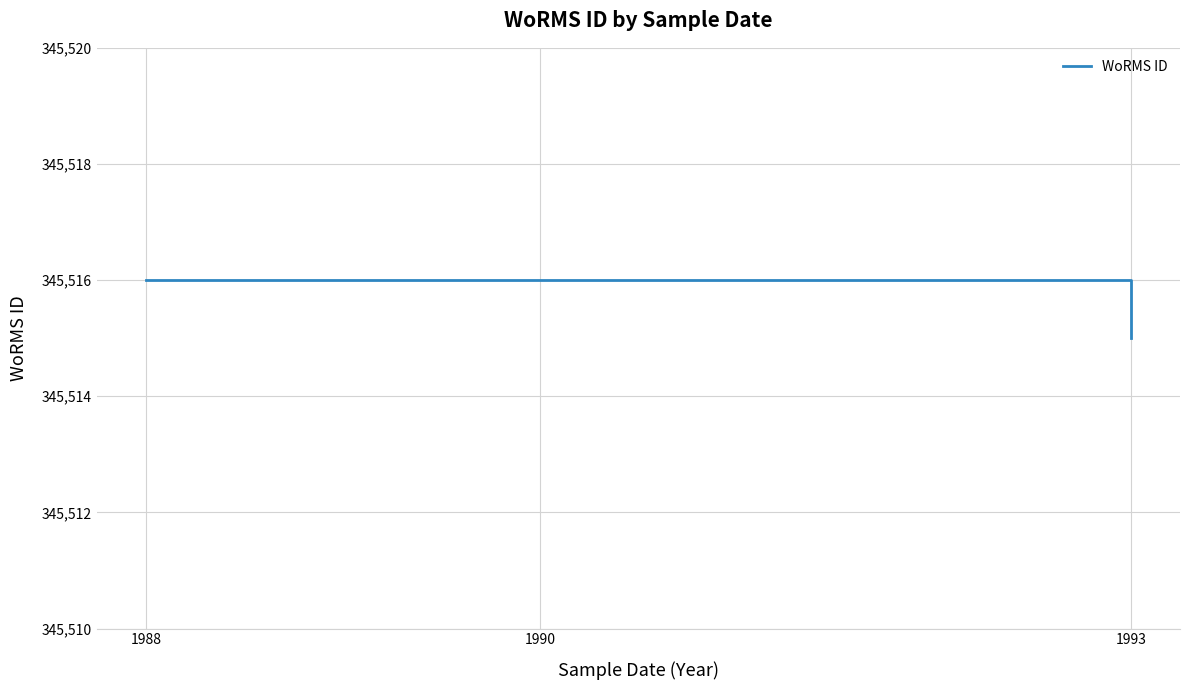

The chart shows a value of 500170 at 1990. True or false?

False